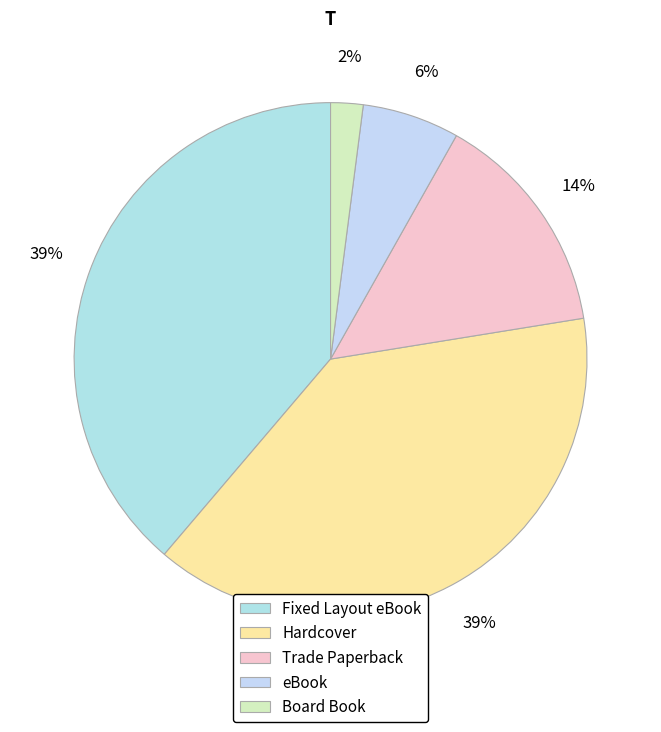

What is the ratio of the value at Board Book to the value at Trade Paperback?

0.1